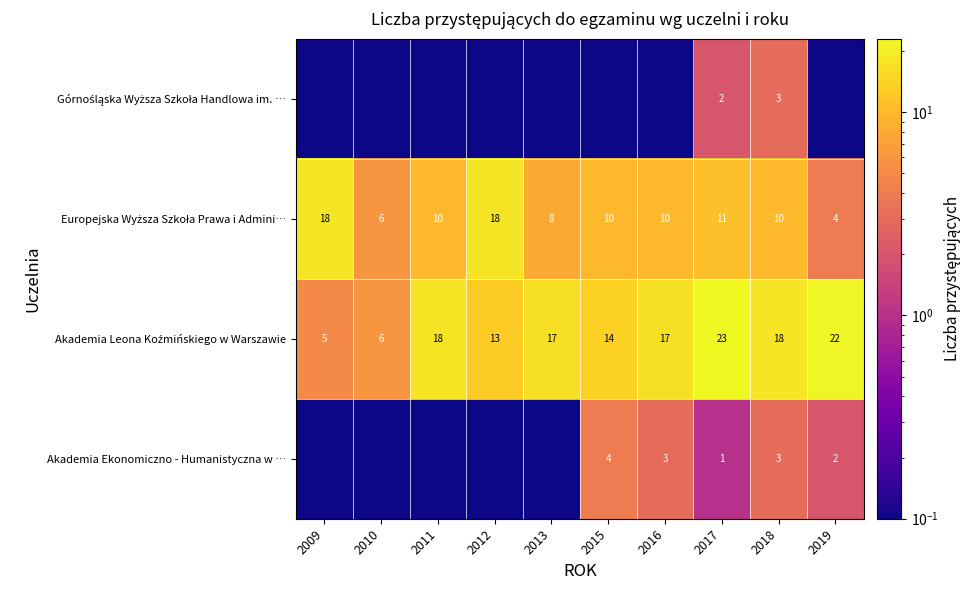

Is it true that Akademia Ekonomiczno - Humanistyczna w … equals 2.0 at 2019?

True